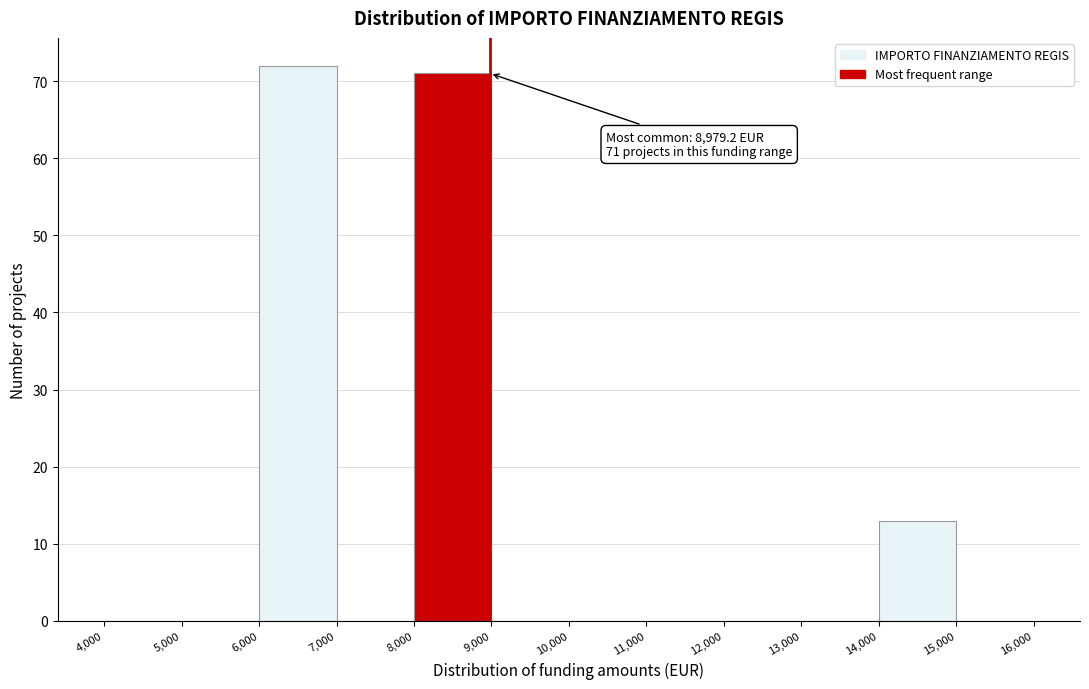

Which range on the x-axis has the tallest bar?

6,000 to 7,000